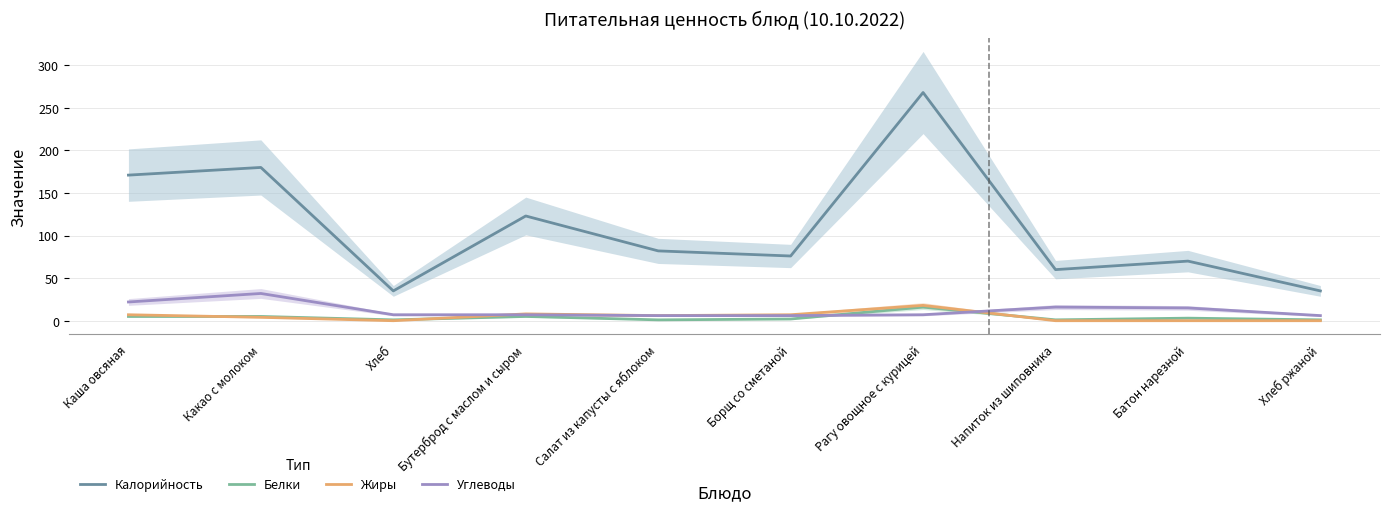

What is the label of the 10th point from the left?

Хлеб ржаной